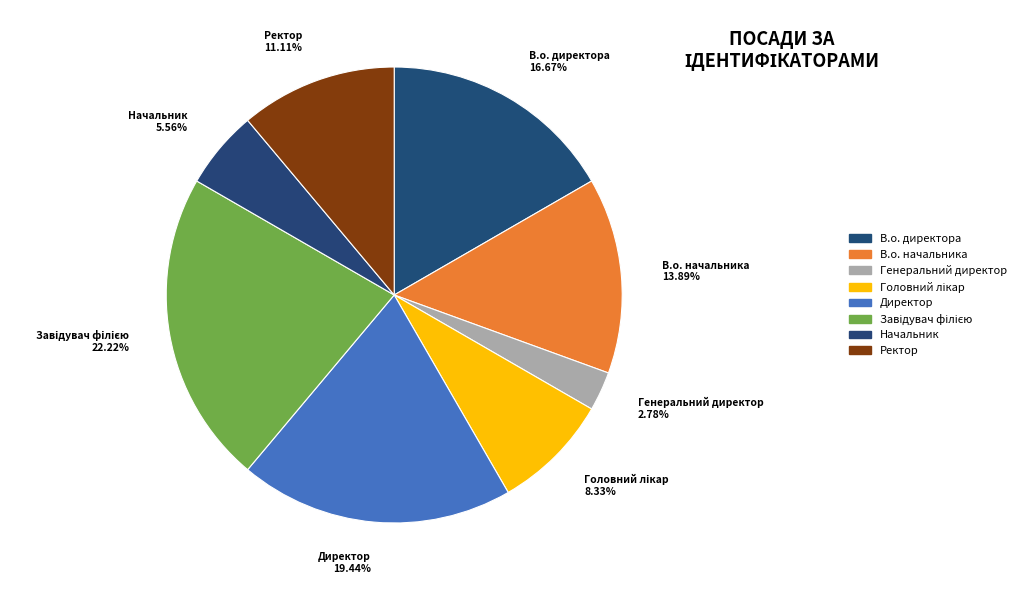

True or false: Директор accounts for 29% of the total.

False